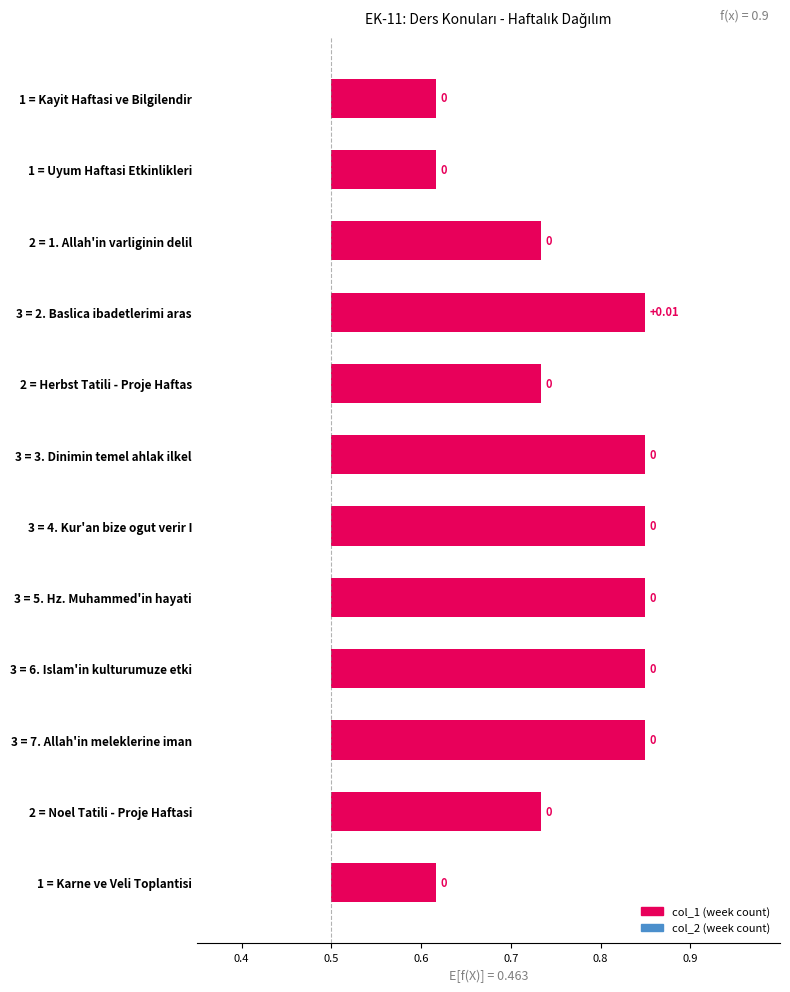

What is the minimum value for col_2_counts?

1